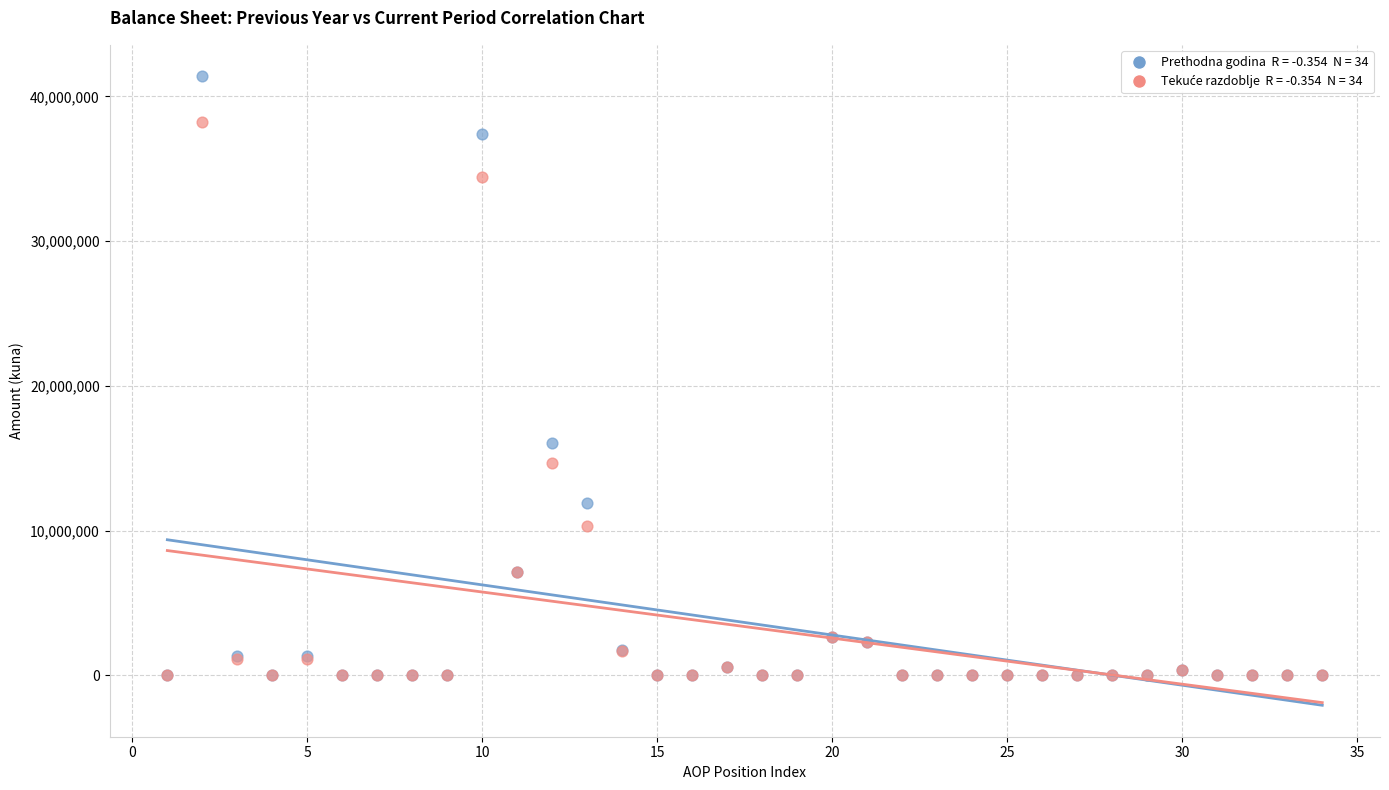

Across all series, what Y value is closest to 20696853?

16030026